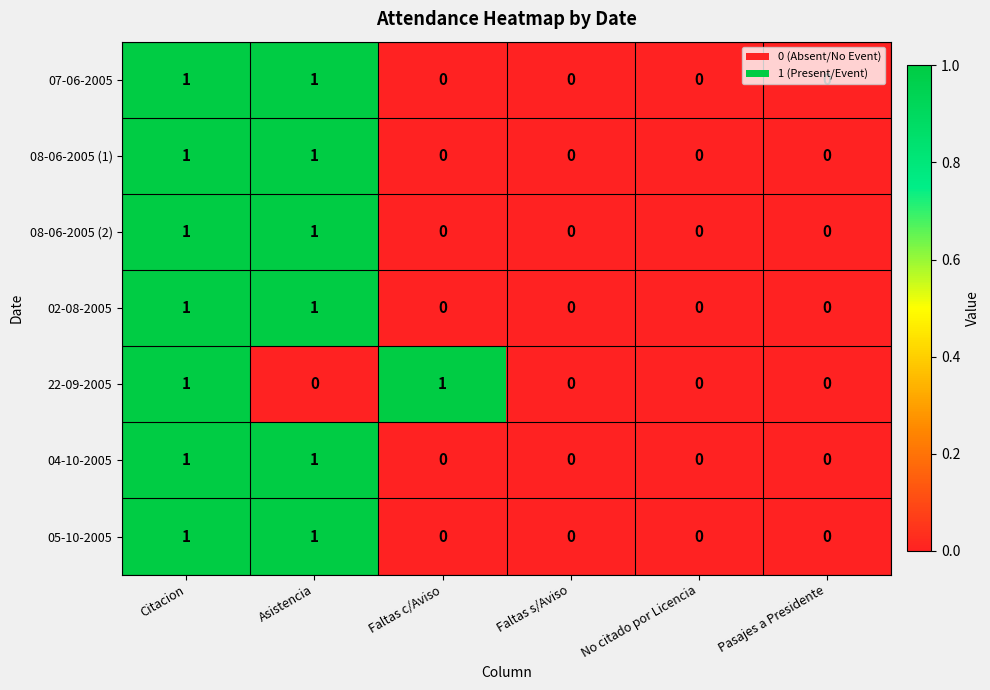

Count the 04-10-2005 values in the range 0 to 1.

6